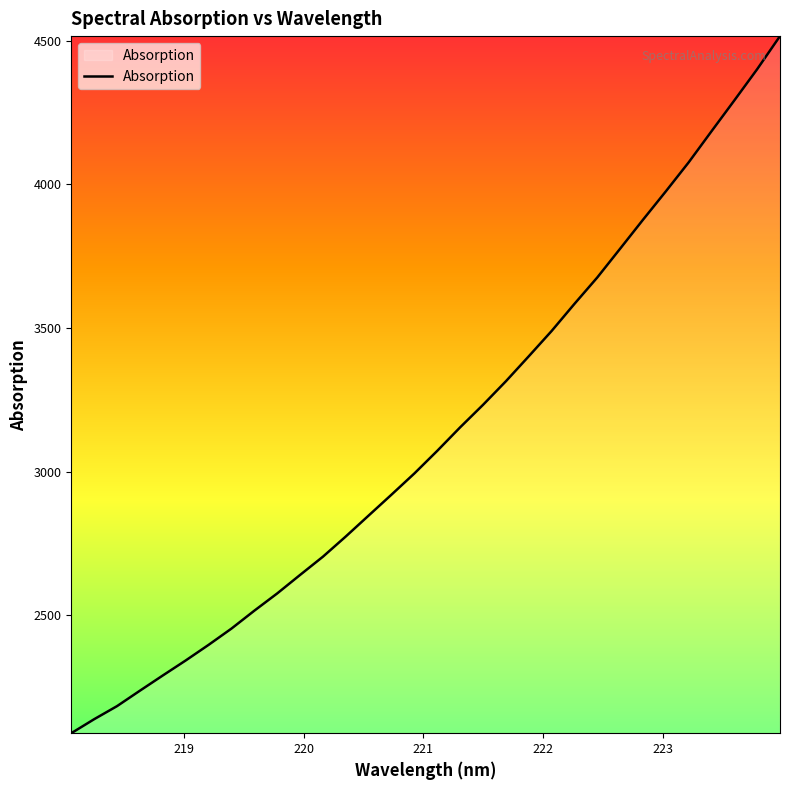

What is the greatest value displayed?

4515.6